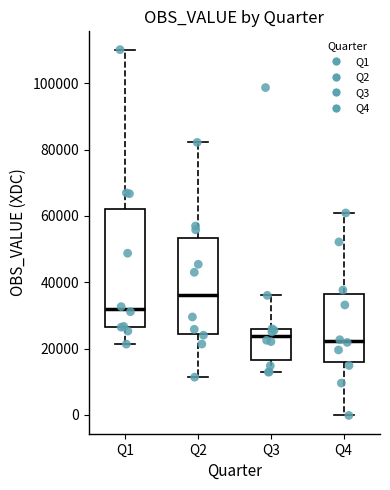

Where does the median line of the box for Q1 sit on the y-axis? The values are not printed on the chart, so give them approximately, as read against the axis.

32000